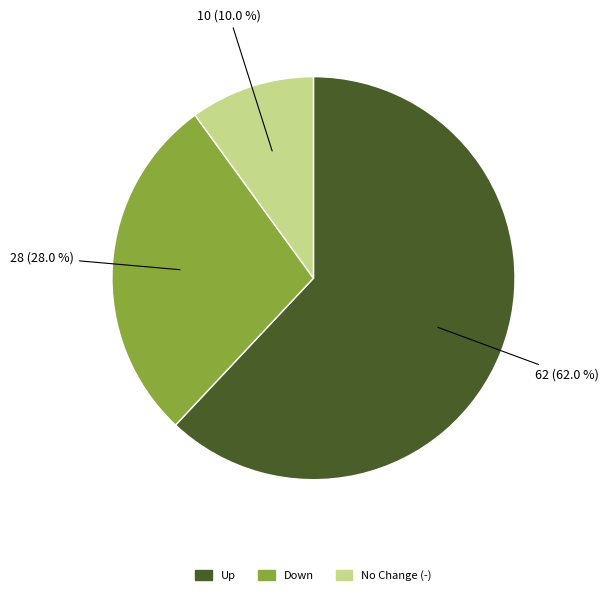

Is there a majority slice in this chart?

Yes